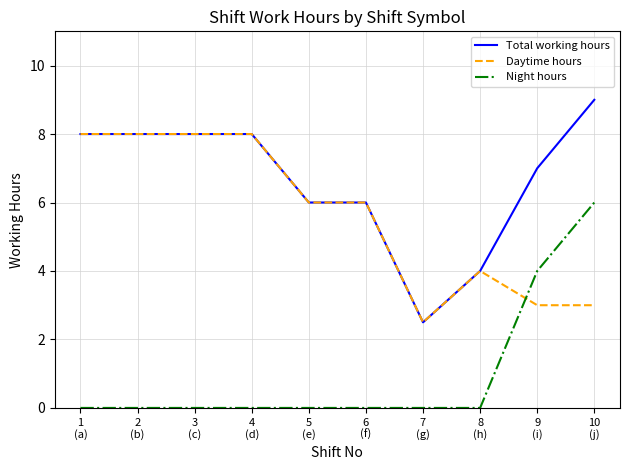

How many lines are shown in the chart?

3